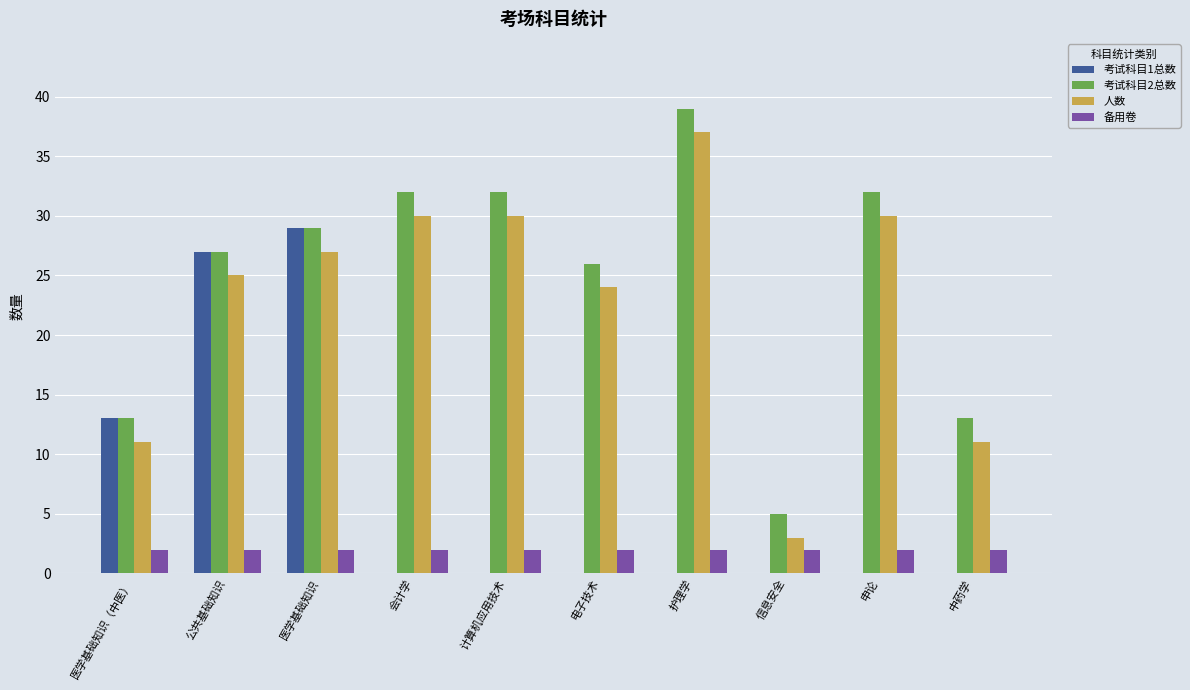

What is the spread (max minus min) of values at 公共基础知识?

25